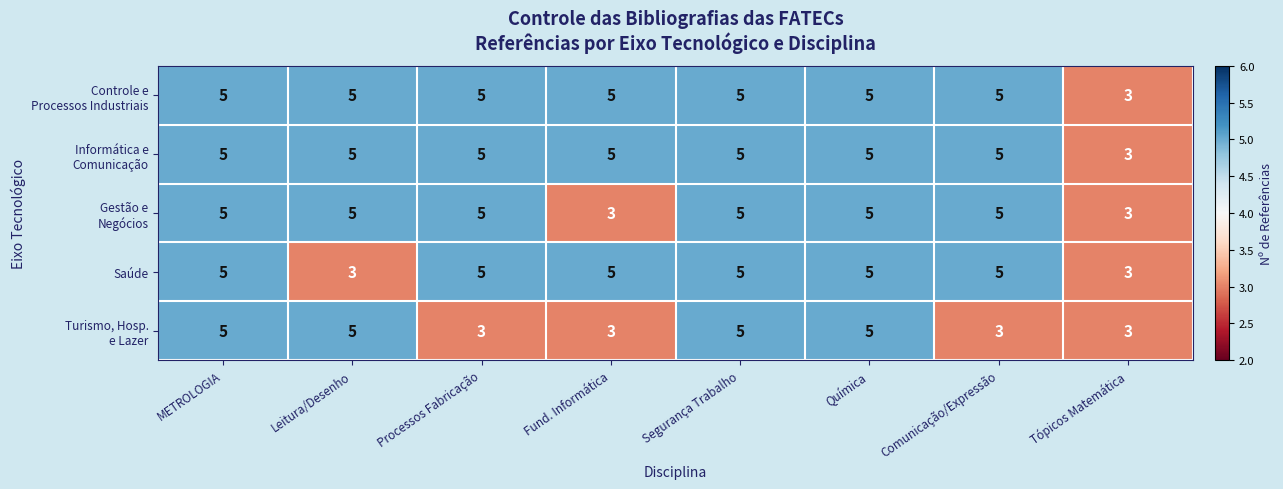

What is the greatest value displayed?

5